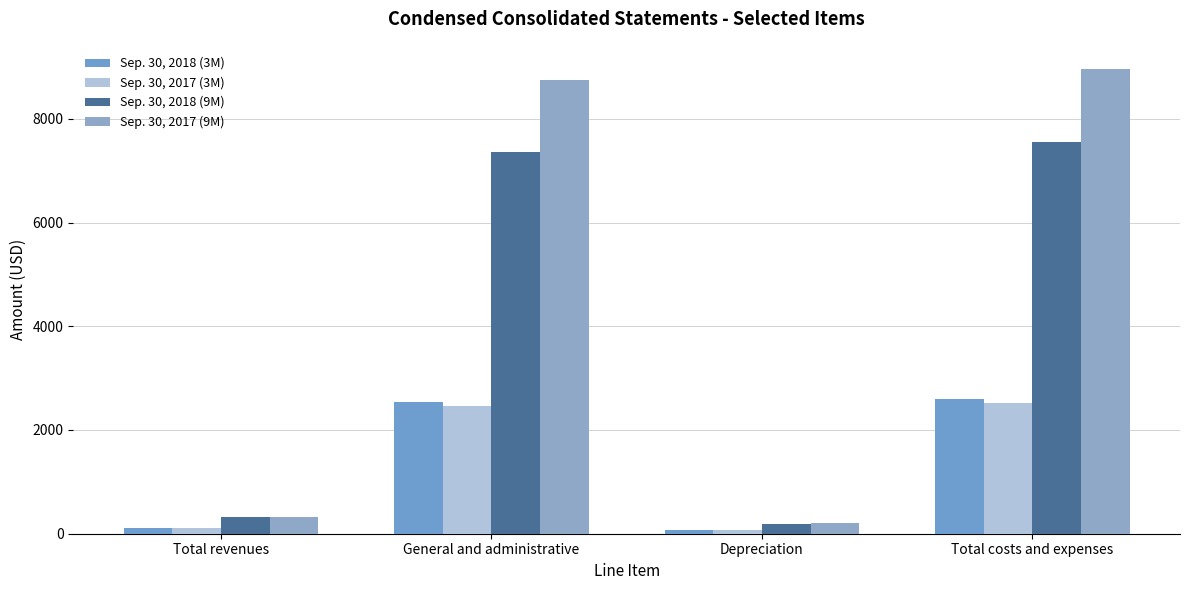

Reading right to left, transcribe all the data shown in this chart.

Sep. 30, 2018 (3M): Total costs and expenses=2600	Depreciation=64	General and administrative=2536	Total revenues=112
Sep. 30, 2017 (3M): Total costs and expenses=2525	Depreciation=69	General and administrative=2456	Total revenues=111
Sep. 30, 2018 (9M): Total costs and expenses=7558	Depreciation=194	General and administrative=7364	Total revenues=329
Sep. 30, 2017 (9M): Total costs and expenses=8959	Depreciation=212	General and administrative=8747	Total revenues=327